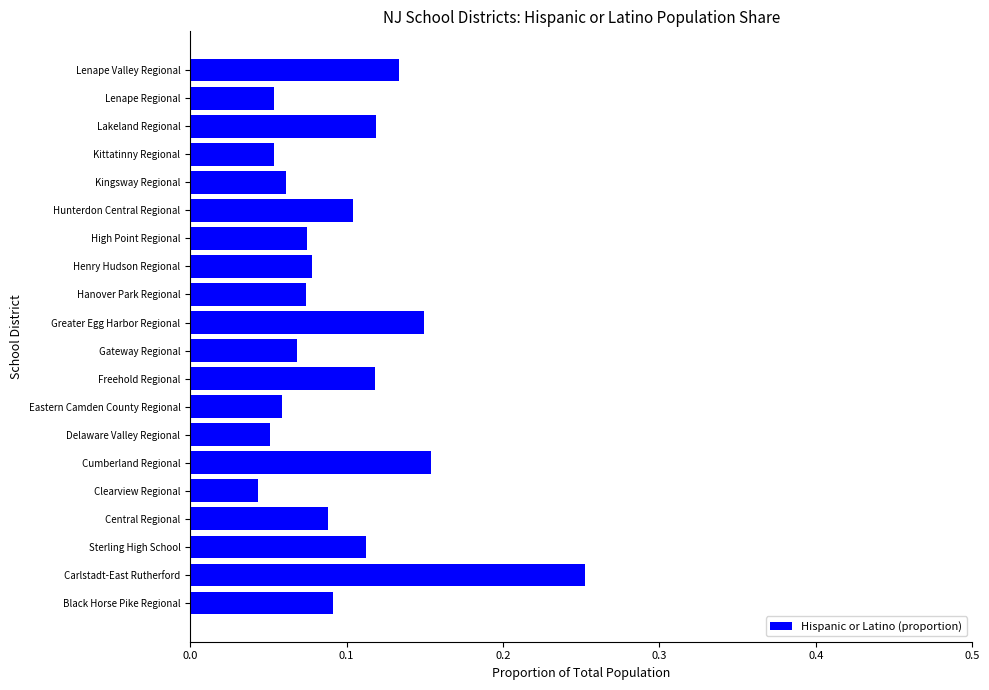

At which category does the chart reach its peak across all series?

Carlstadt-East Rutherford